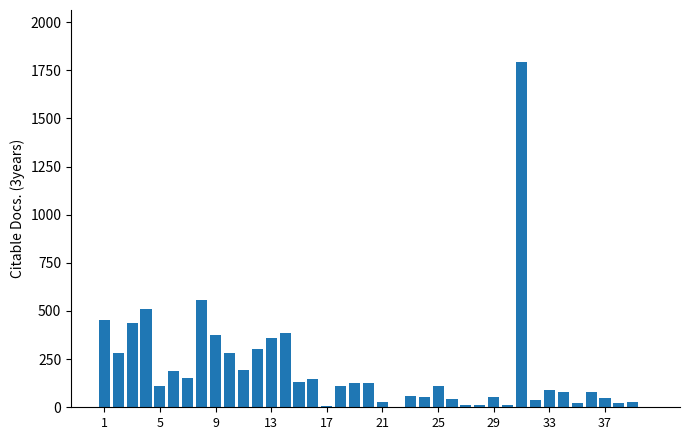

What is the maximum value shown in the chart?

1794